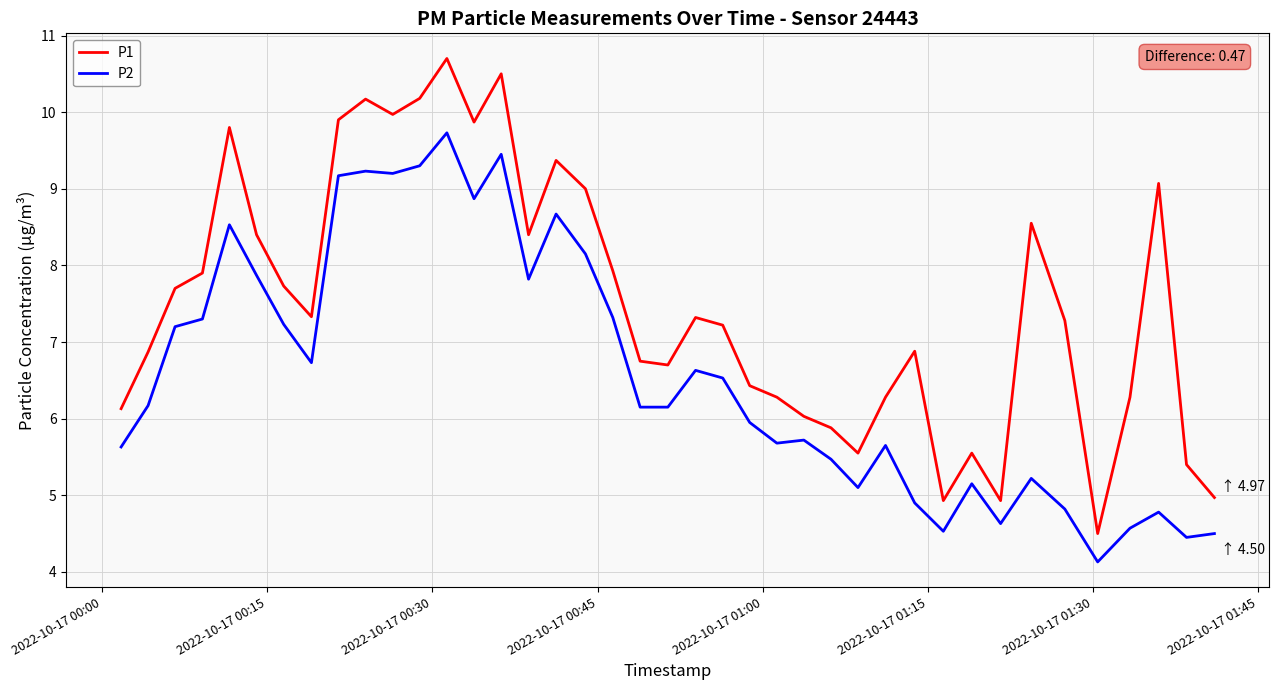

How many series are shown in this chart?

2